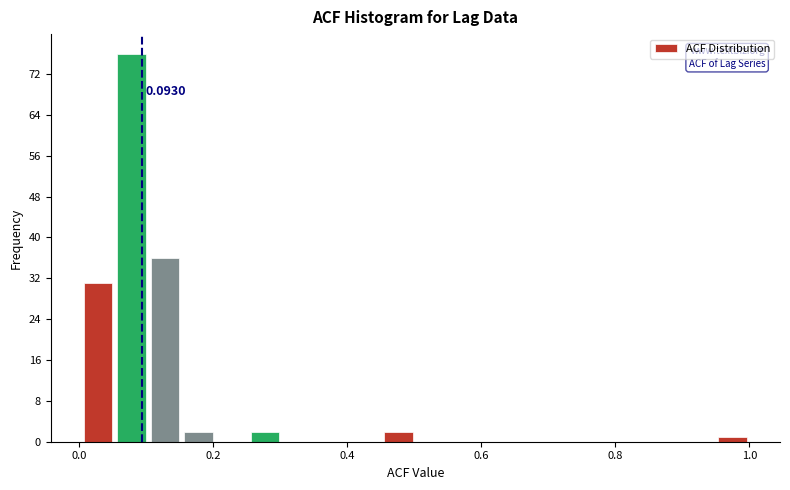

Around what value on the x-axis is the tallest bar? Give the approximate position of its centre, as read against the axis.

0.08